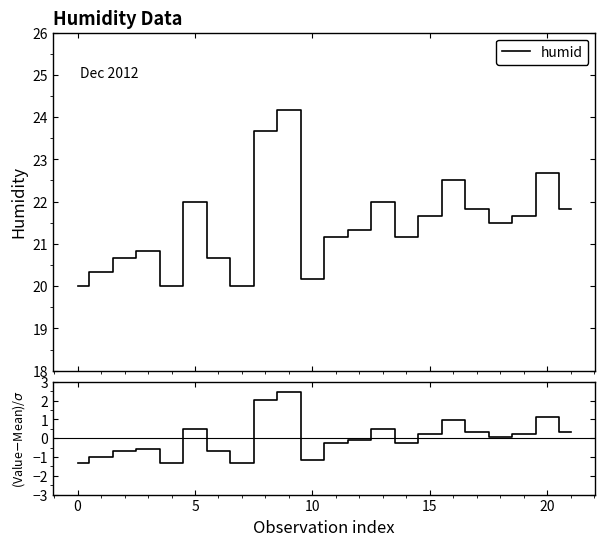

In humid, how many points are higher than both neighbors (excluding endpoints)?

6